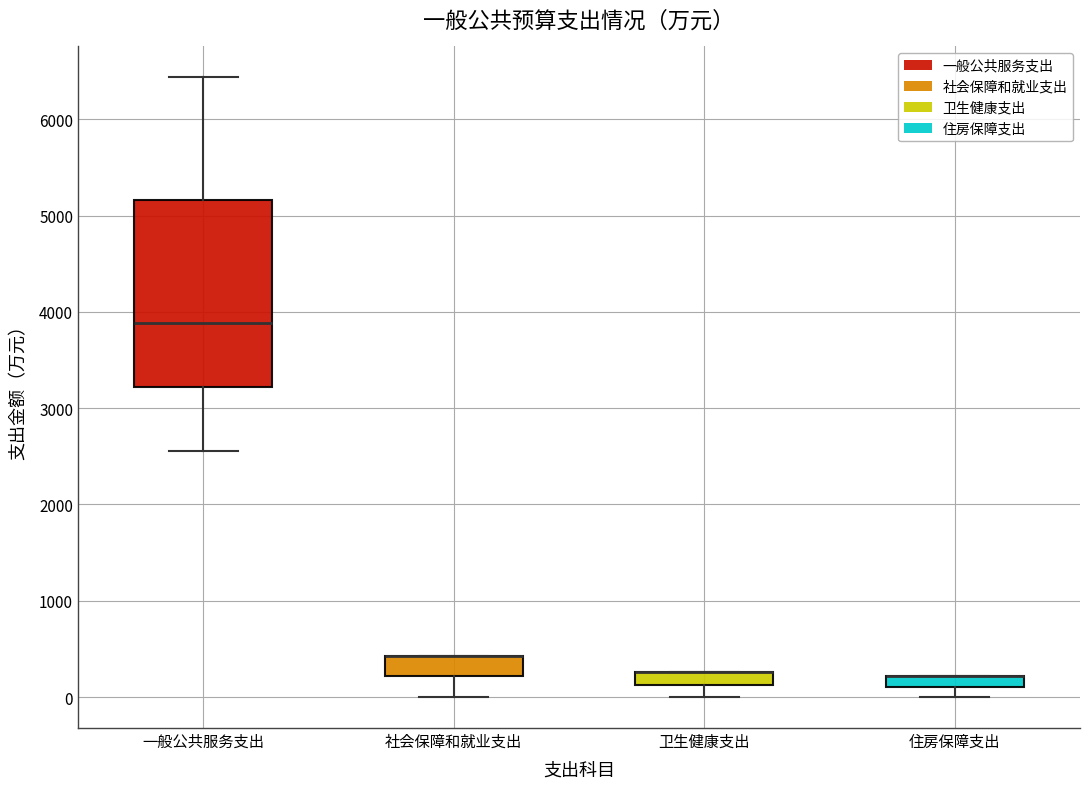

Where is the upper edge of the box for 社会保障和就业支出 on the y-axis? The values are not printed on the chart, so give them approximately, as read against the axis.

400